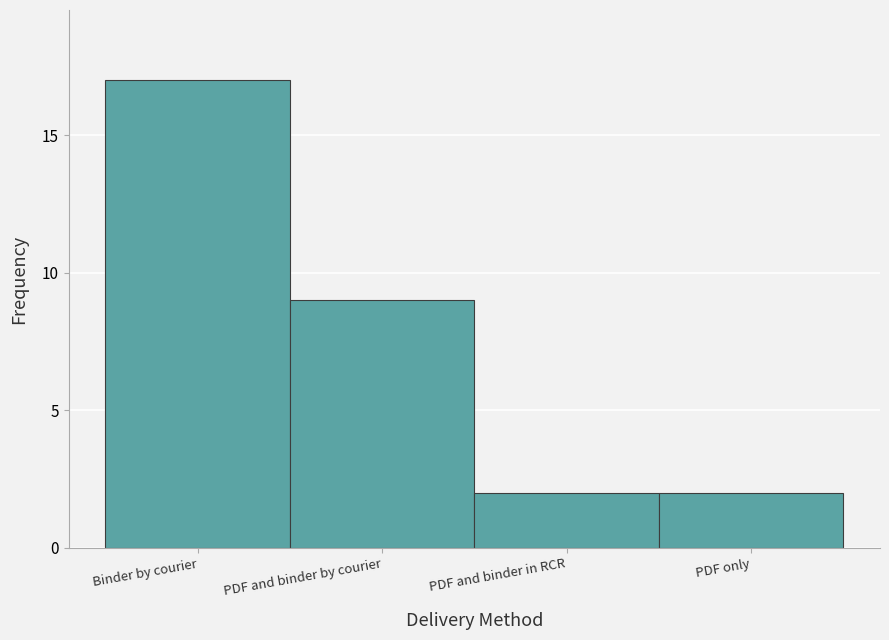

Reading left to right, list all the values displayed in this chart.

Binder by courier=17	PDF and binder by courier=9	PDF and binder in RCR=2	PDF only=2